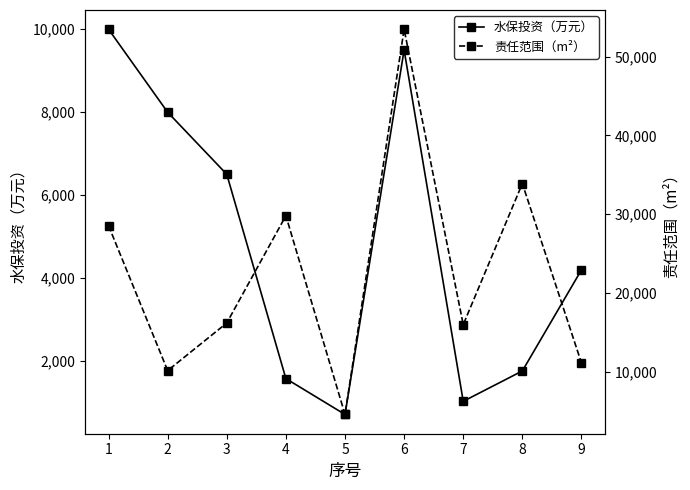

The 水保投资（万元） series shows 1032.4 at 7. True or false?

True